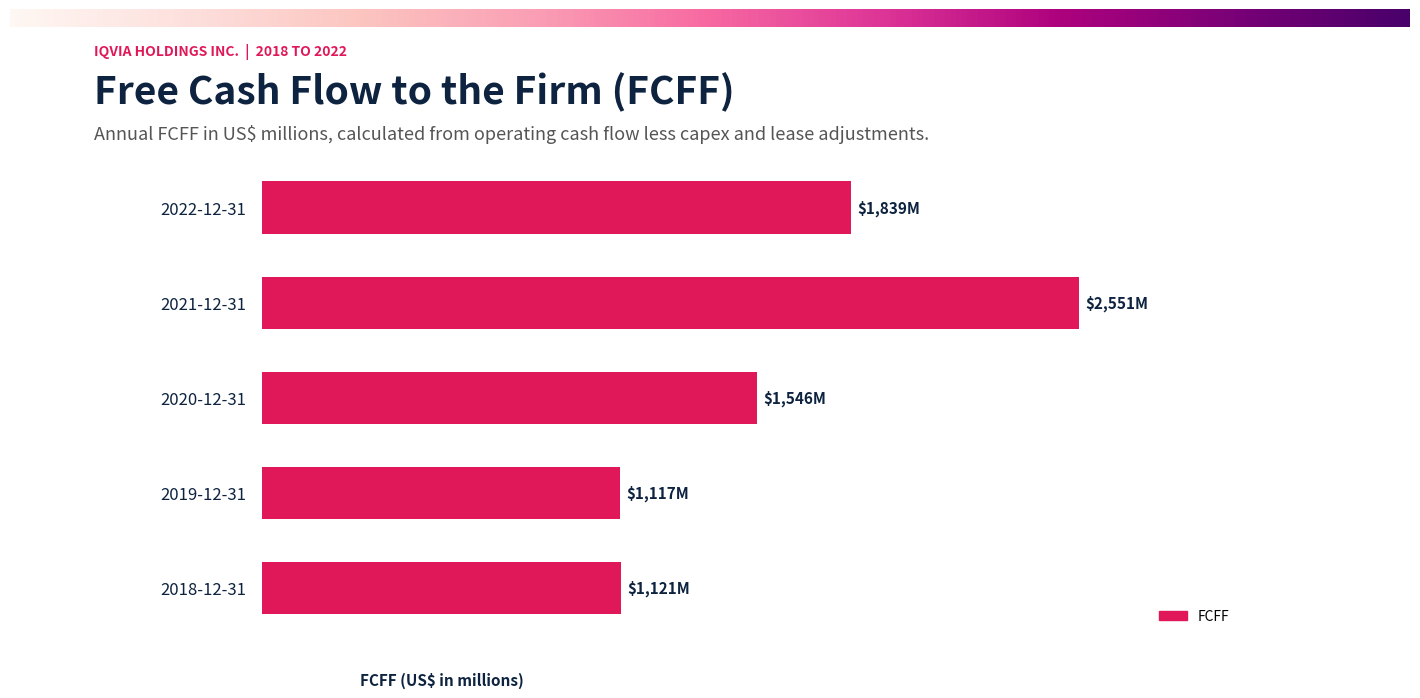

Where is the data nearest to the value 1834?

2022-12-31